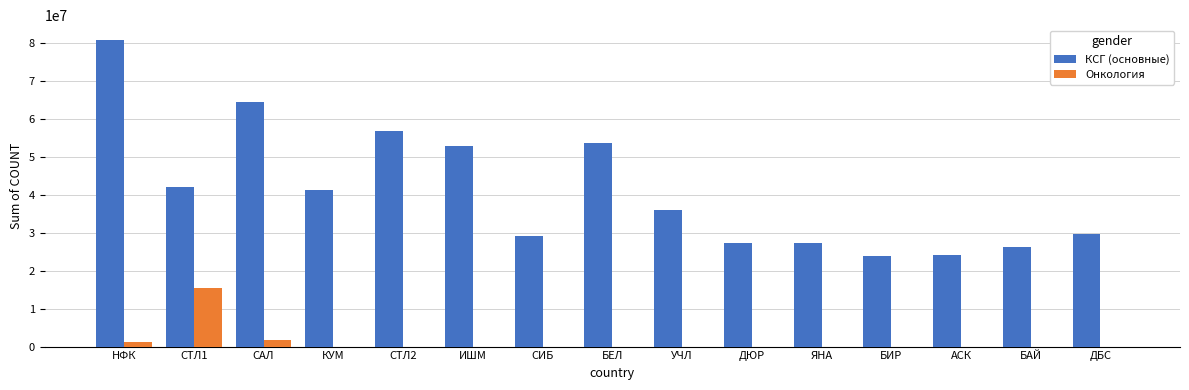

What are all the series names shown in the legend?

КСГ (основные), Онкология